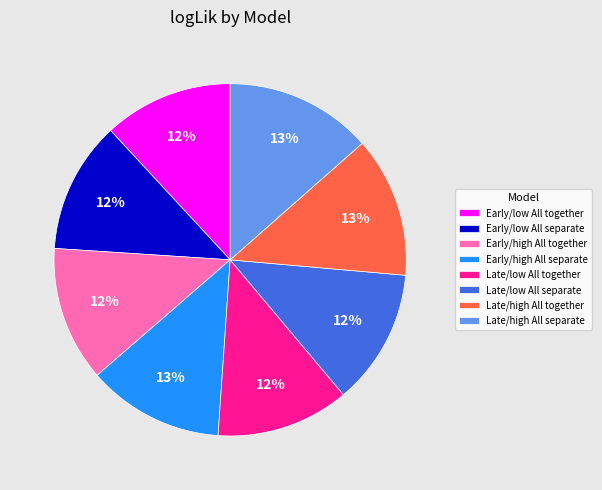

How many segments does this pie chart have?

8